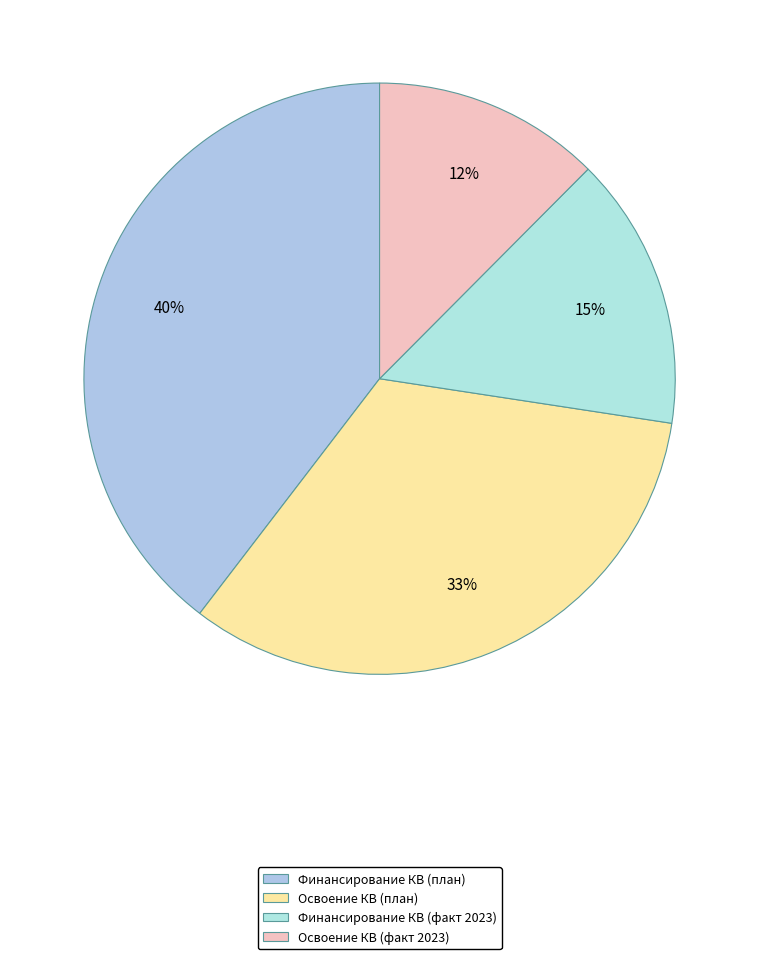

Count the number of slices in the pie.

4